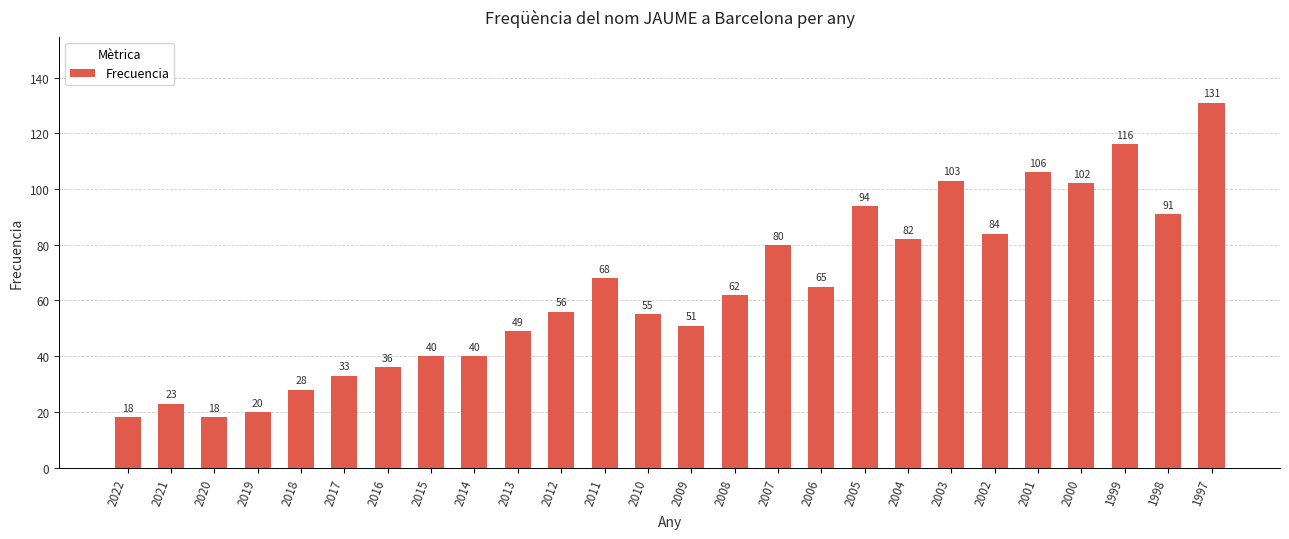

What is the sum of all values?

1651